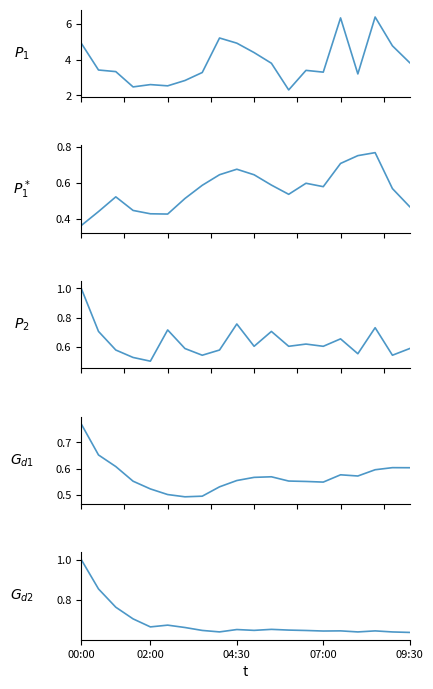

In $P_1$, how many points are higher than both neighbors (excluding endpoints)?

5